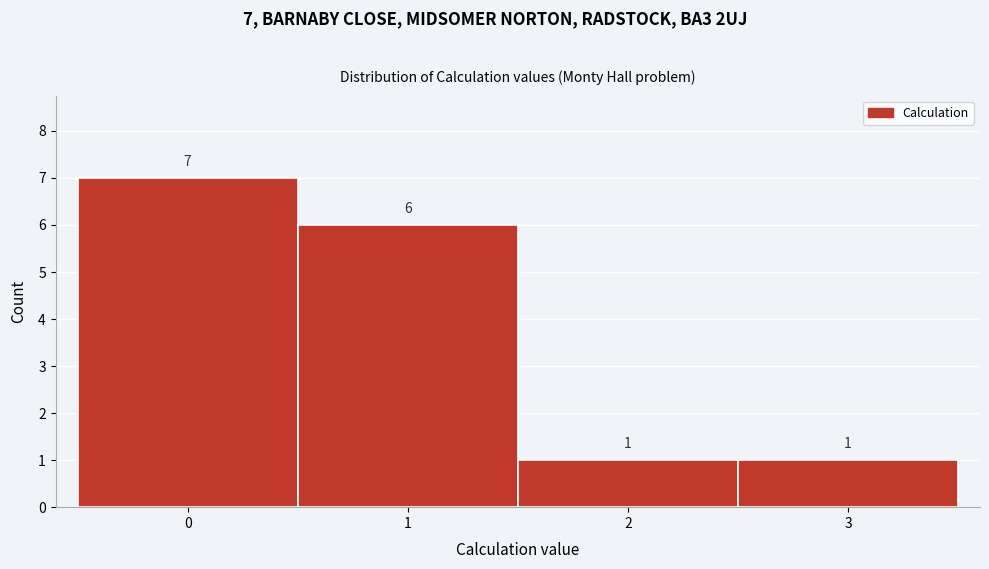

Which range on the x-axis has the tallest bar?

-0.5 to 0.5